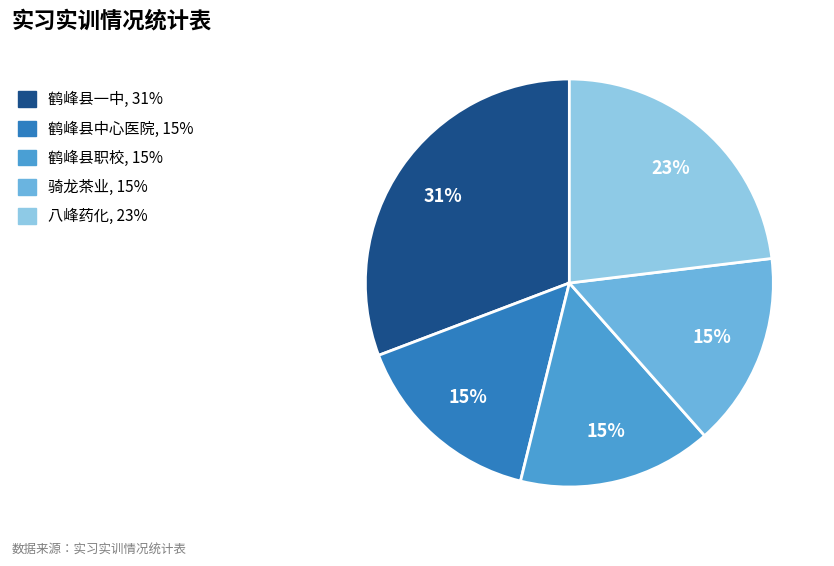

To the nearest percent, what is the combined percentage of 鹤峰县中心医院, 15% and 八峰药化, 23%?

38%